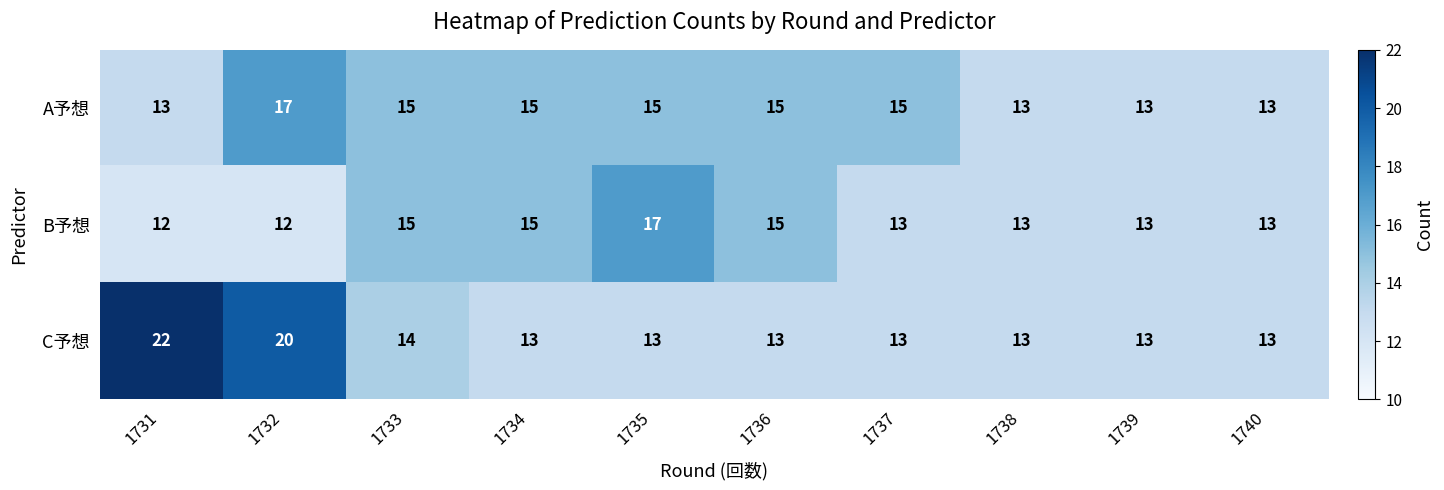

Which series changed the most between 1731 and 1738?

C予想